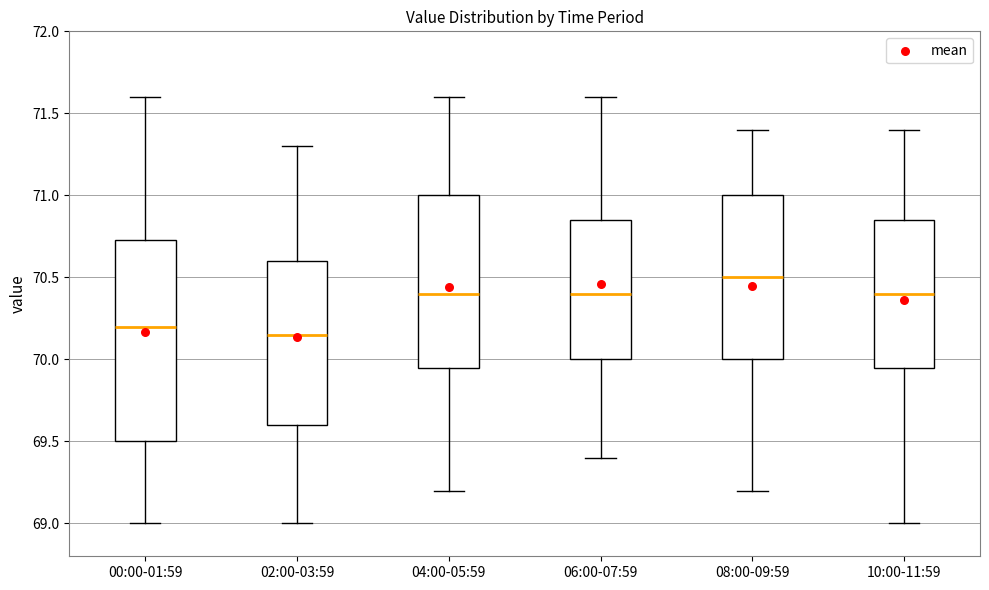

Reading left to right, transcribe this box plot: for each box, give where its median line is, the range the box spans, and where its two whiskers end, as read against the y-axis. The values are not printed on the chart, so give them approximately, as read against the axis.

00:00-01:59: median 70.20, box 69.50 to 70.75, whiskers 69.00 to 71.60
02:00-03:59: median 70.15, box 69.60 to 70.60, whiskers 69.00 to 71.30
04:00-05:59: median 70.40, box 69.95 to 71.00, whiskers 69.20 to 71.60
06:00-07:59: median 70.40, box 70.00 to 70.85, whiskers 69.40 to 71.60
08:00-09:59: median 70.50, box 70.00 to 71.00, whiskers 69.20 to 71.40
10:00-11:59: median 70.40, box 69.95 to 70.85, whiskers 69.00 to 71.40